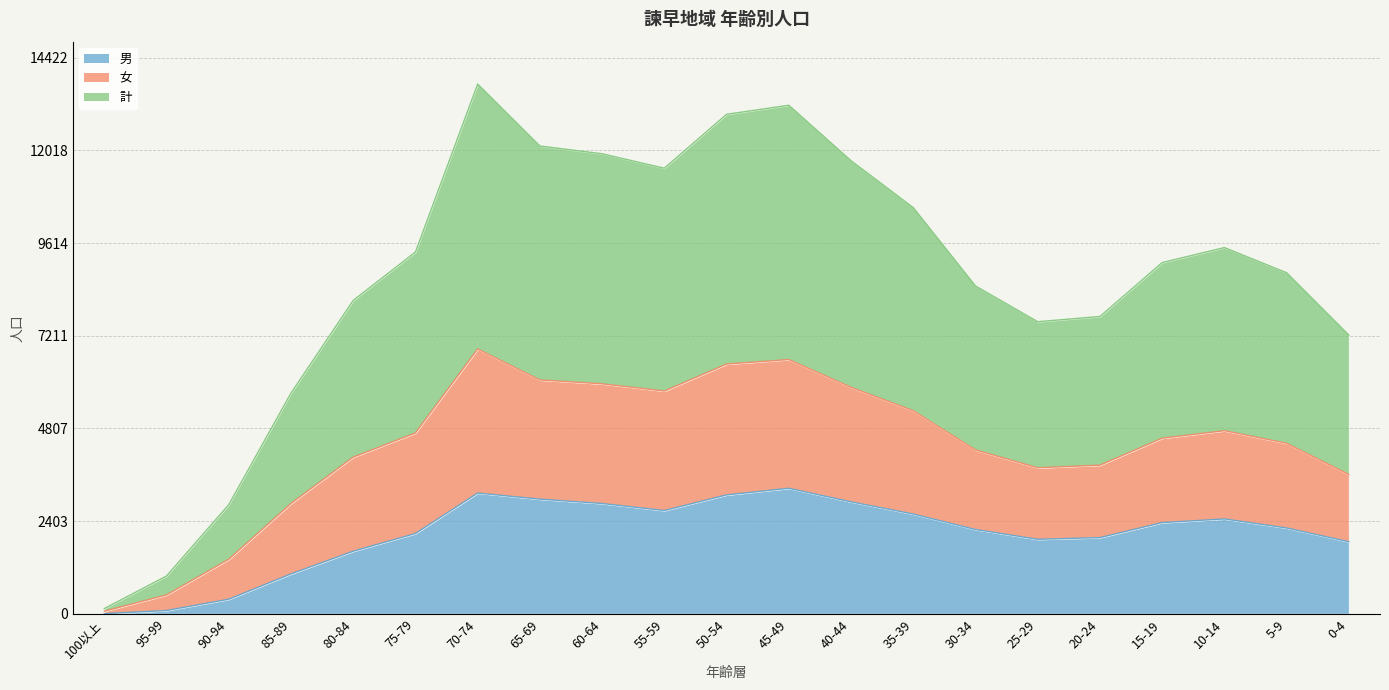

True or false: 女 and 男 cross at least once.

False